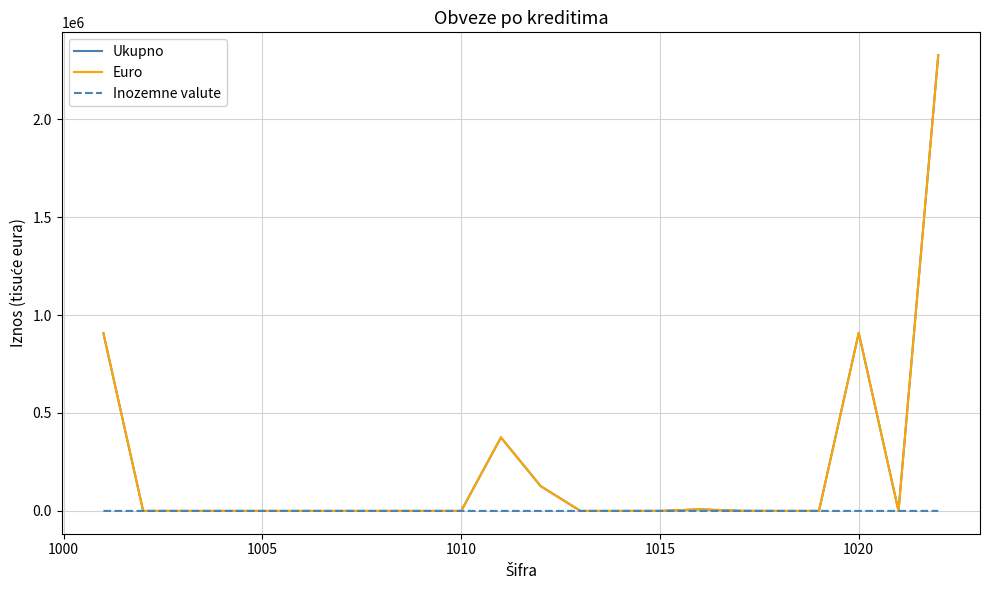

What is the difference between the second highest and minimum values in the Inozemne valute series?

70